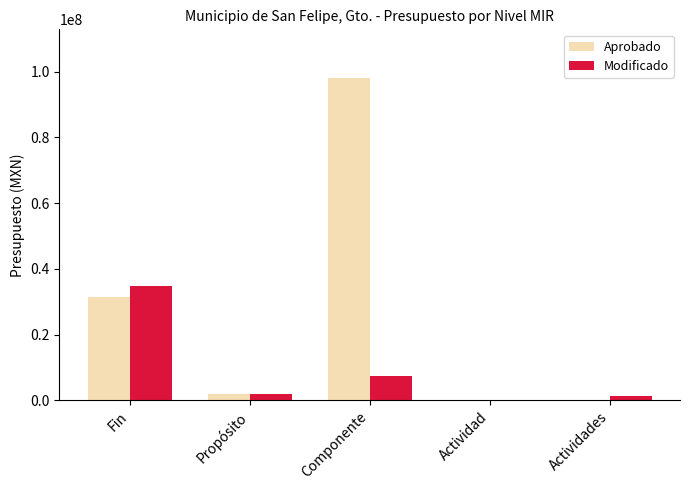

Reading left to right, what are all the values shown in this chart?

Aprobado: Fin=31390453.8	Propósito=1937343.0	Componente=98190294.1	Actividad=0.0	Actividades=0.0
Modificado: Fin=34782716.1	Propósito=2021623.4	Componente=7496832.5	Actividad=0.0	Actividades=1419507.8